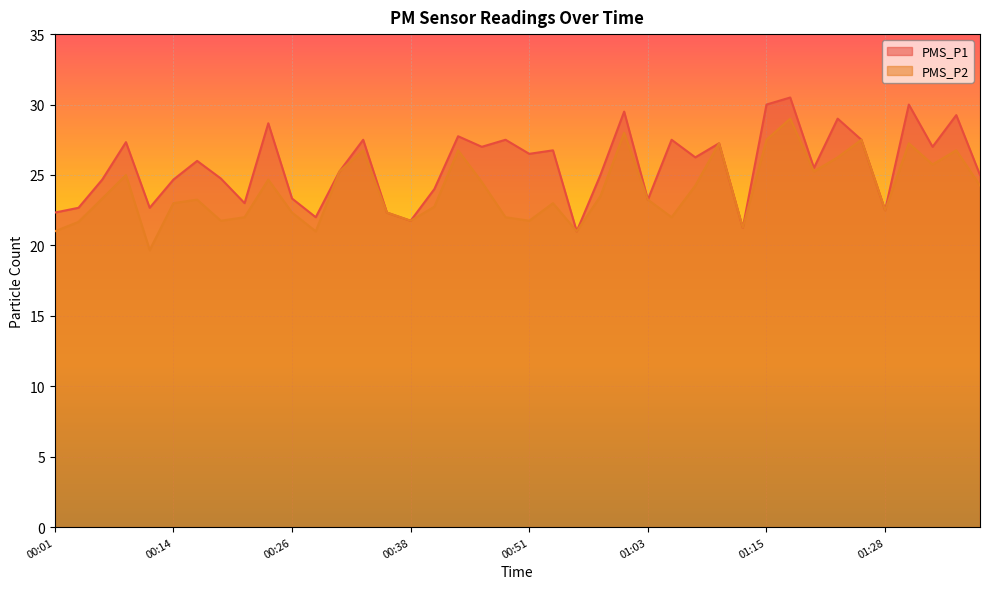

How many interior local valleys does the PMS_P1 series have?

13